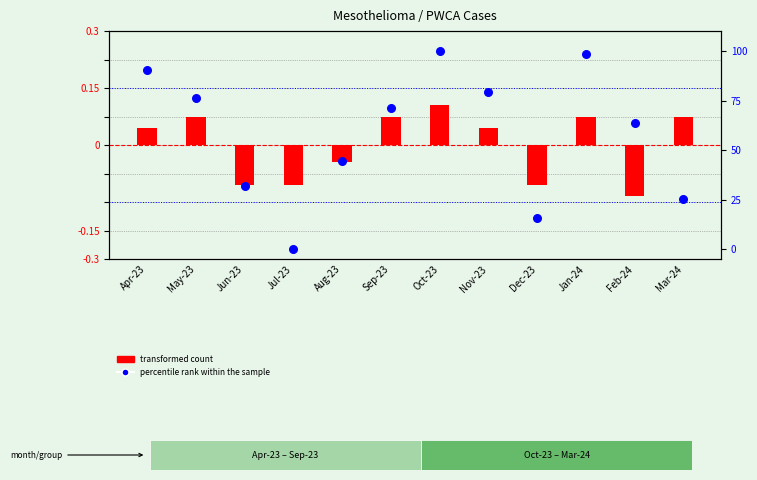

Which series reaches the minimum Y coordinate?

transformed count